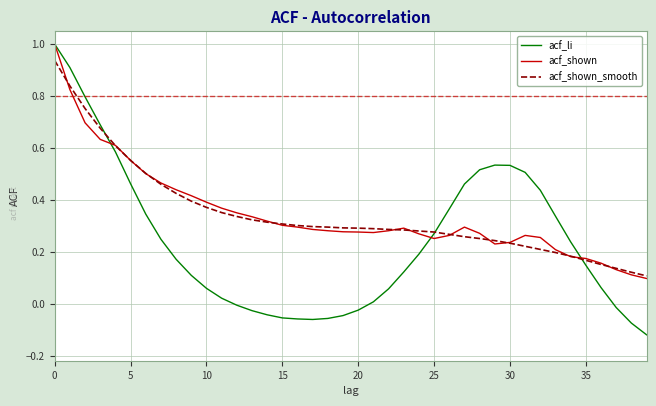

At how many categories does at least one series exceed 0?

40